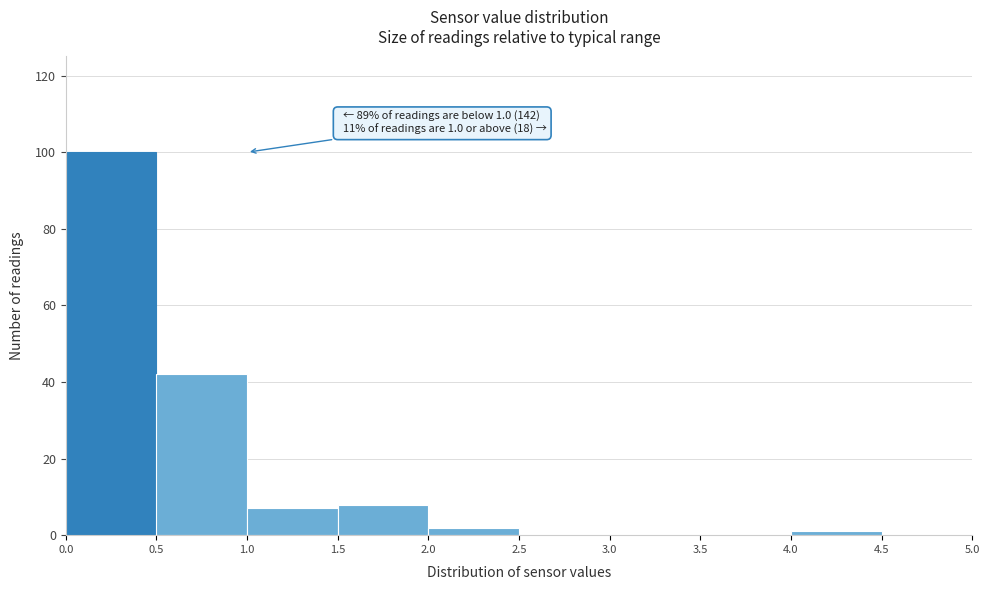

Over which range of the x-axis is the bar tallest?

0.0 to 0.5